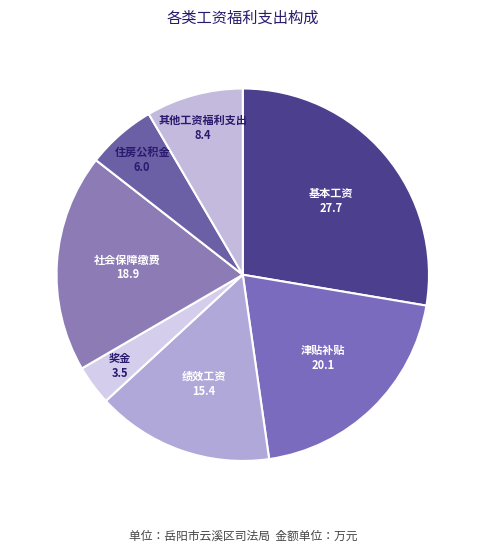

Rank the categories by value from lowest to highest.

奖金, 住房公积金, 其他工资福利支出, 绩效工资, 社会保障缴费, 津贴补贴, 基本工资